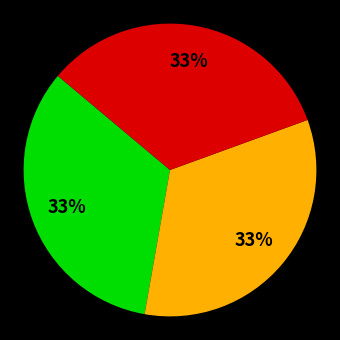

To the nearest percent, what is the average slice percentage?

33%